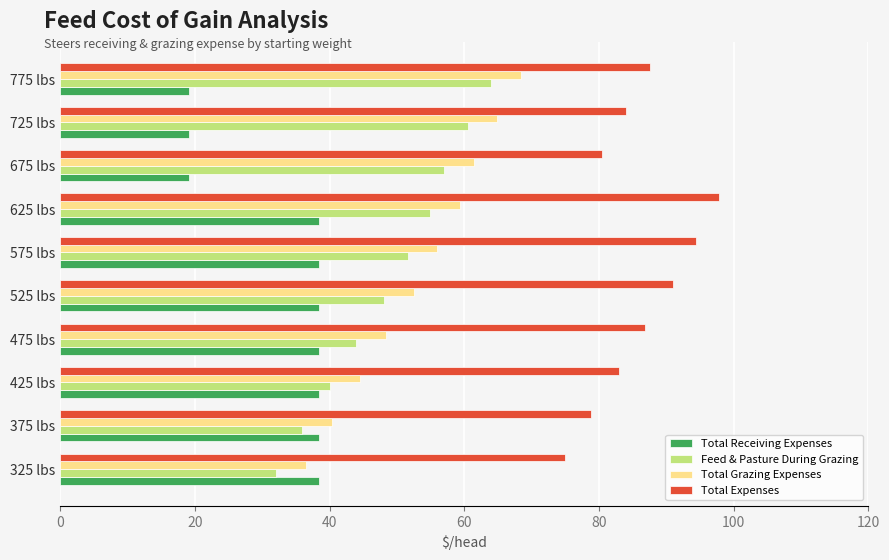

What is the sum of the Total Expenses values at 425 lbs and 325 lbs?

157.9